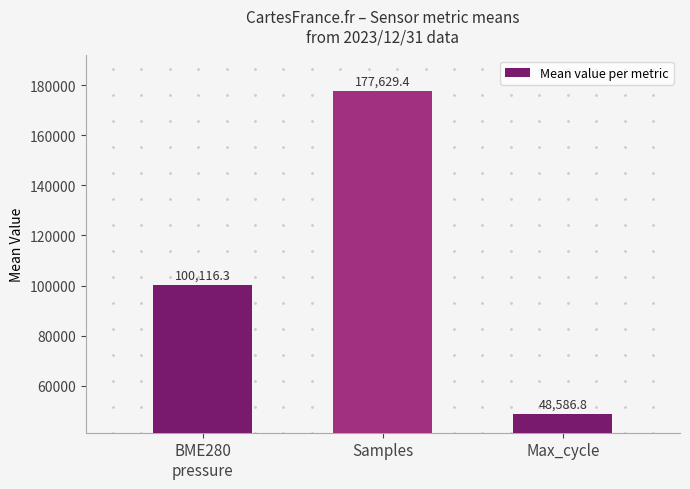

Approximately how many times larger is the value at Max_cycle compared to Samples?

0.3